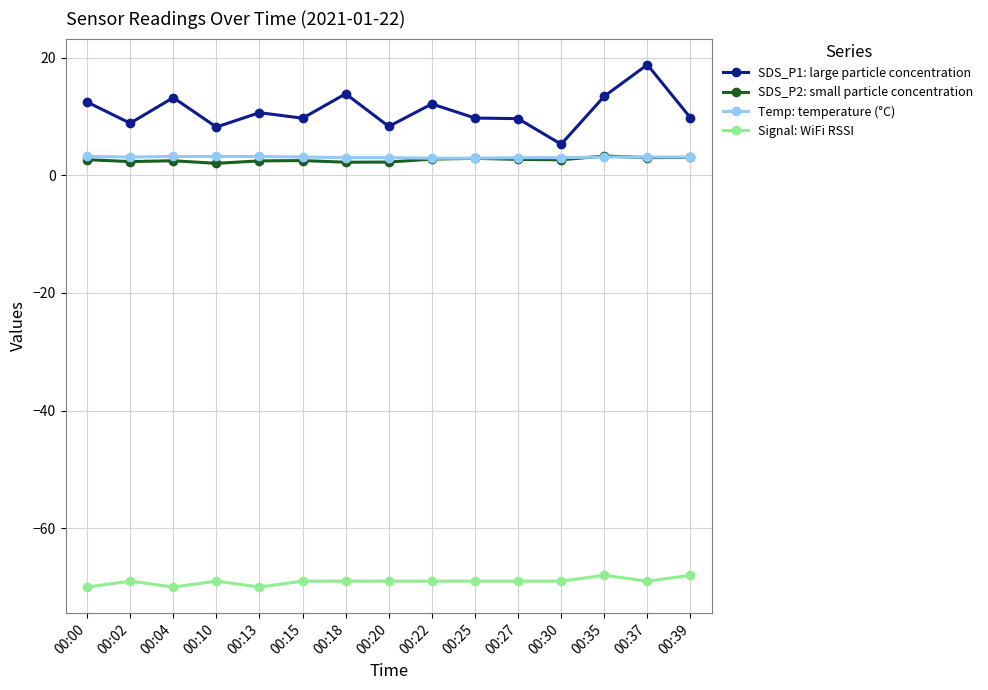

Where is Signal: WiFi RSSI nearest to the value -69?

00:02